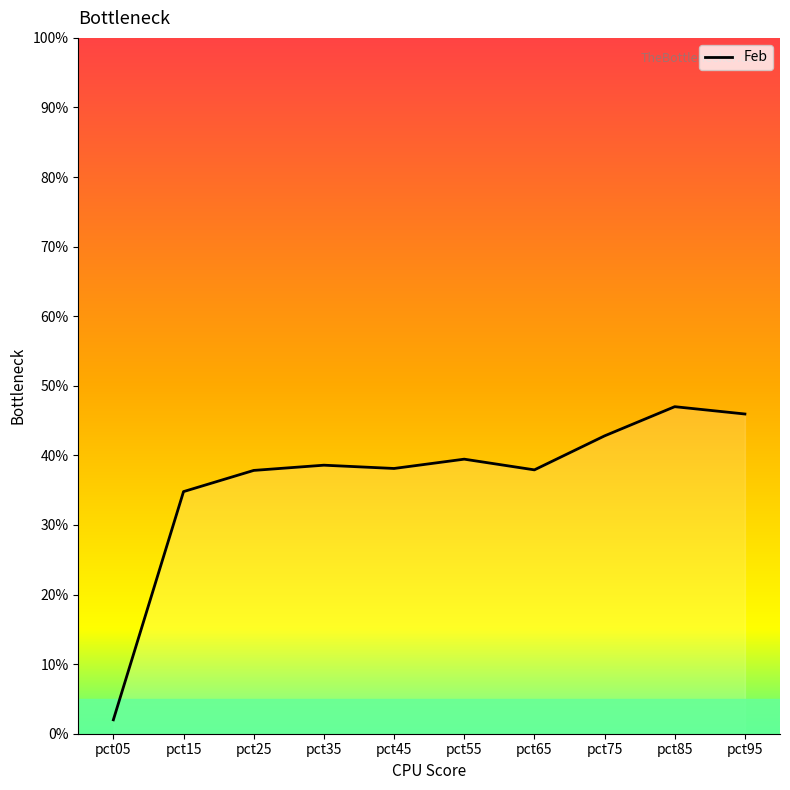

What is the difference between the maximum and minimum values?

45.0